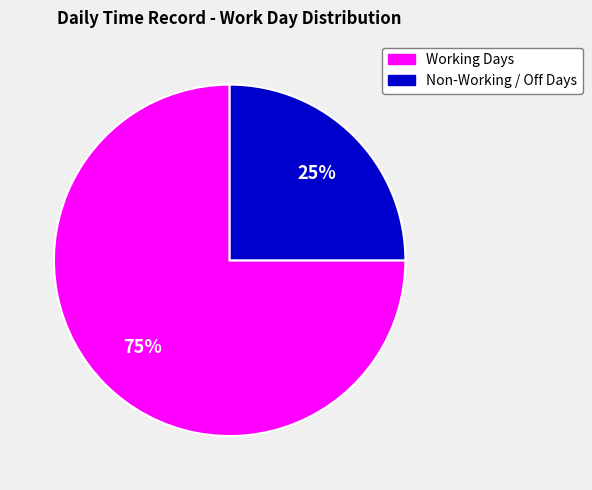

To the nearest percent, what is the average slice percentage?

50%